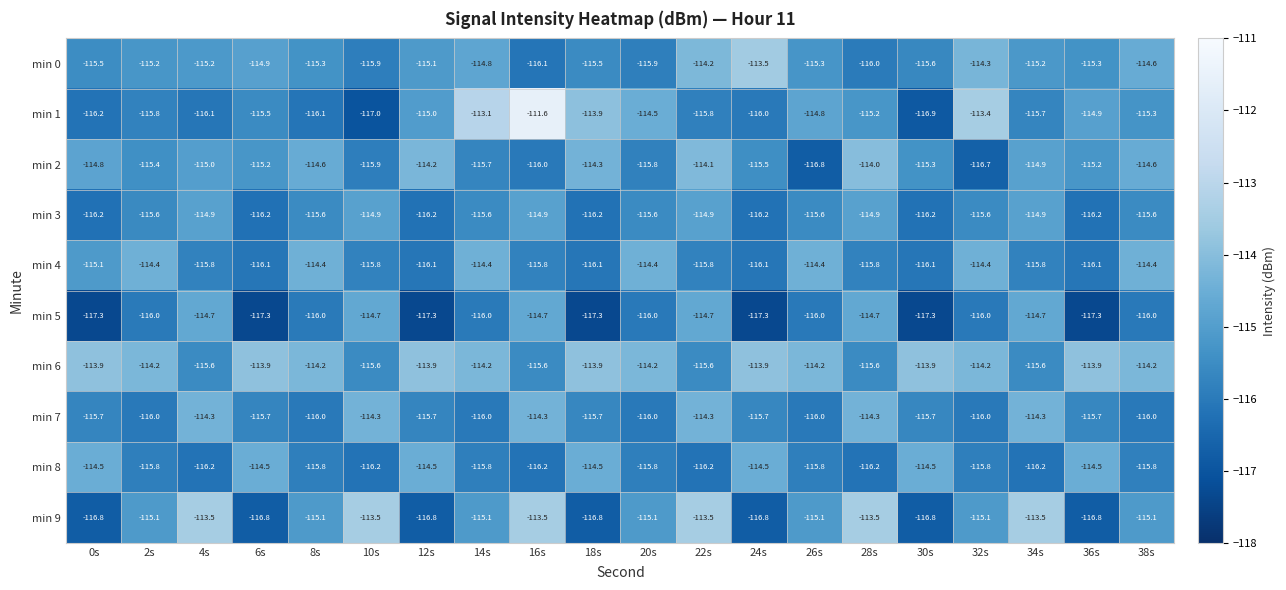

Count the min 7 values in the range -116 to -114.

20